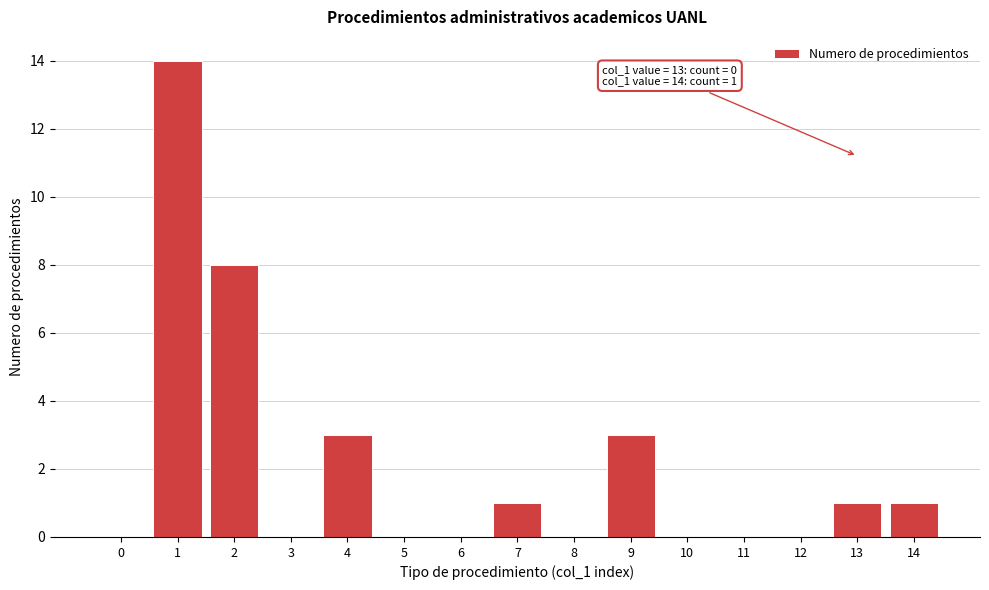

Reading left to right, list all the values displayed in this chart.

0=0	1=14	2=8	3=0	4=3	5=0	6=0	7=1	8=0	9=3	10=0	11=0	12=0	13=1	14=1